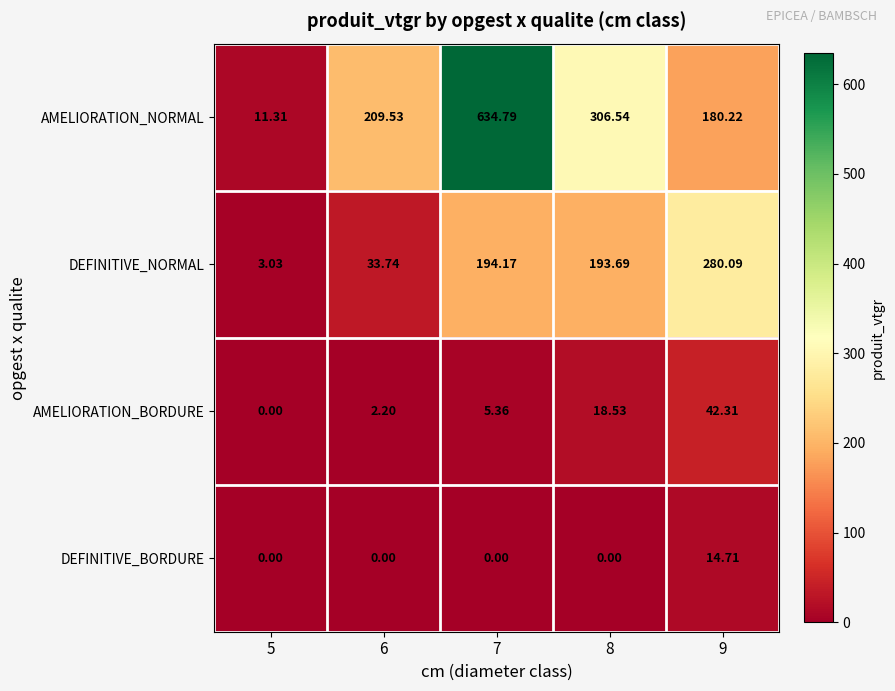

At how many categories does at least one series exceed 526?

1